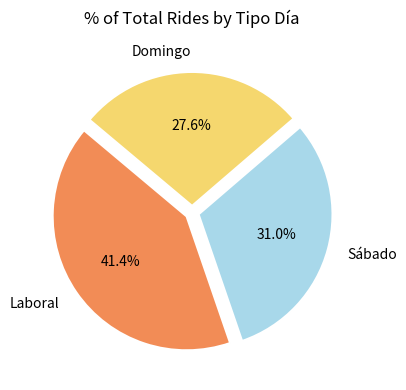

Count the number of slices in the pie.

3